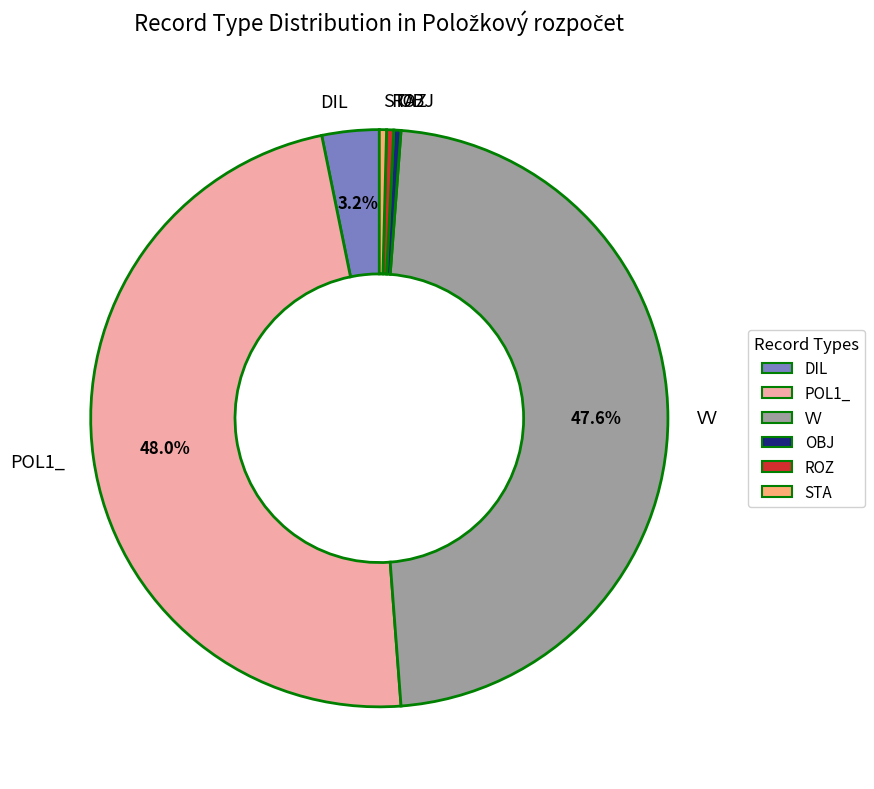

Combined, do OBJ and DIL account for over 50%?

No